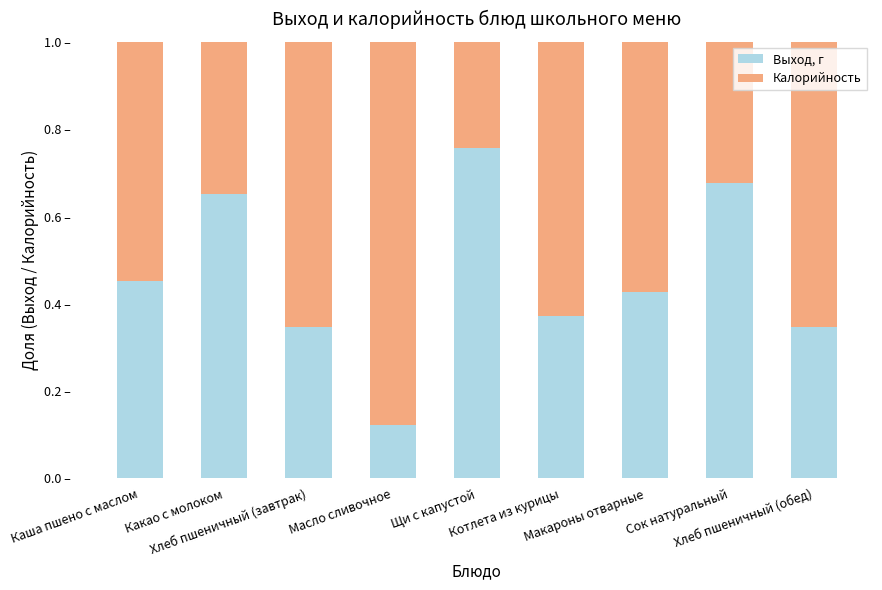

Between Каша пшено с маслом and Хлеб пшеничный (завтрак), which series saw the biggest shift?

Выход, г